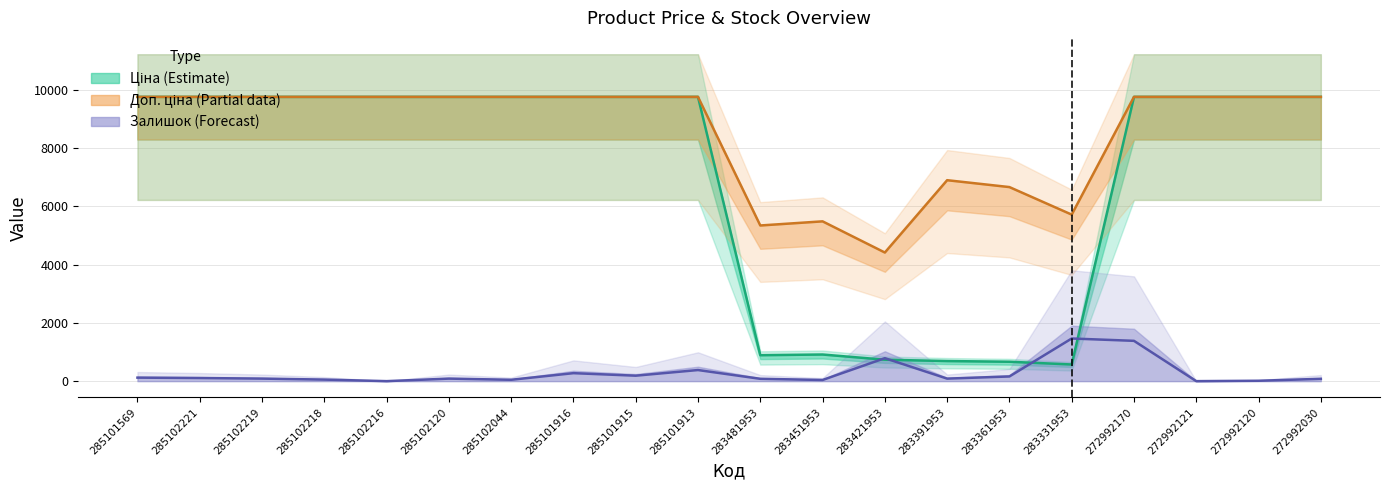

Where is the first local minimum for Ціна?

283481953